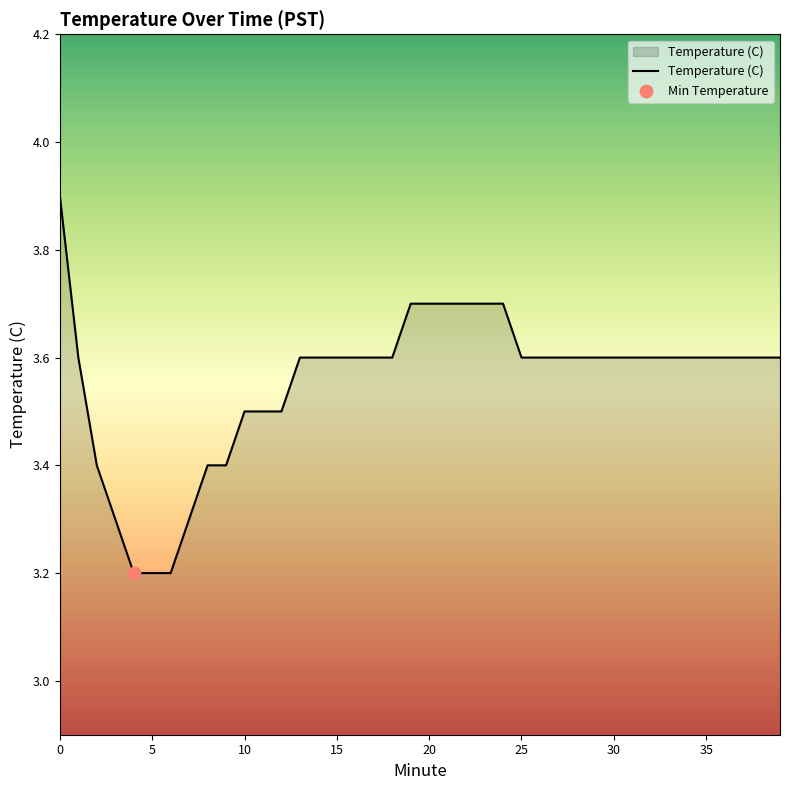

What is the greatest value displayed?

3.9